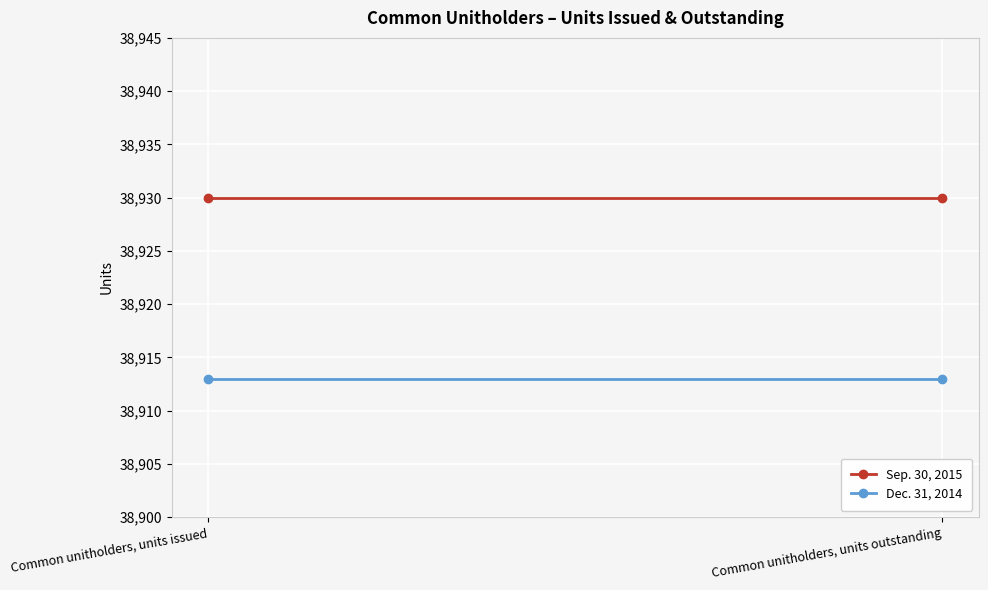

At how many categories does at least one series exceed 38913?

2